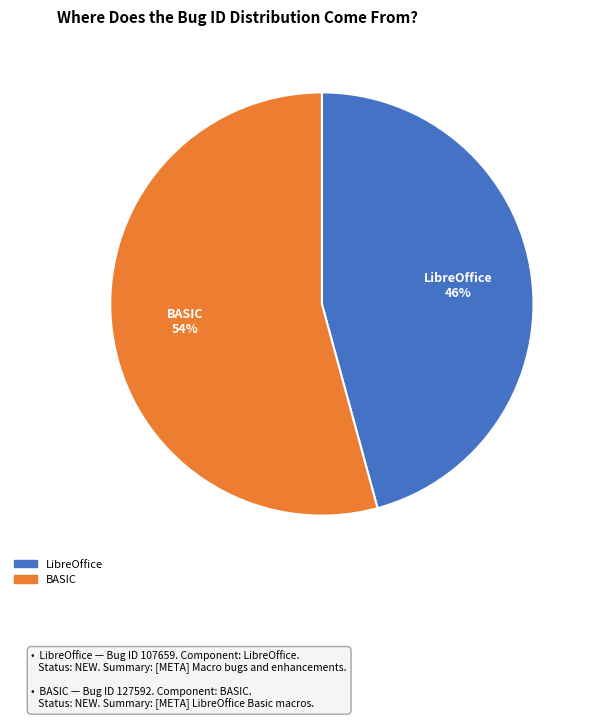

Between BASIC and LibreOffice, which is larger?

BASIC